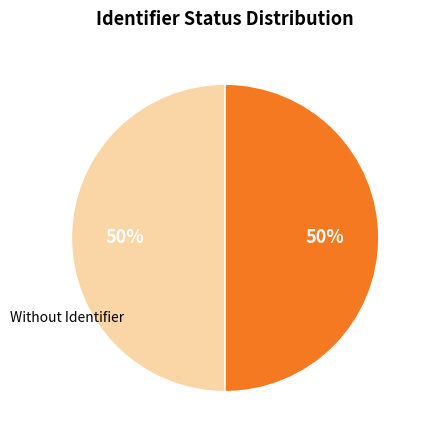

To the nearest percent, what is the average slice percentage?

50%